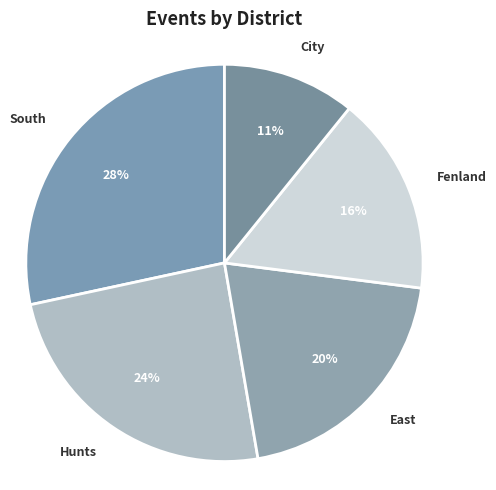

How many segments does this pie chart have?

5